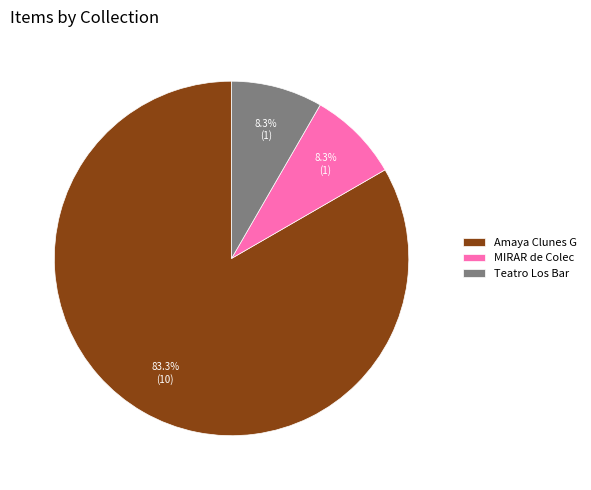

Which category has the biggest portion of the pie?

Amaya Clunes G